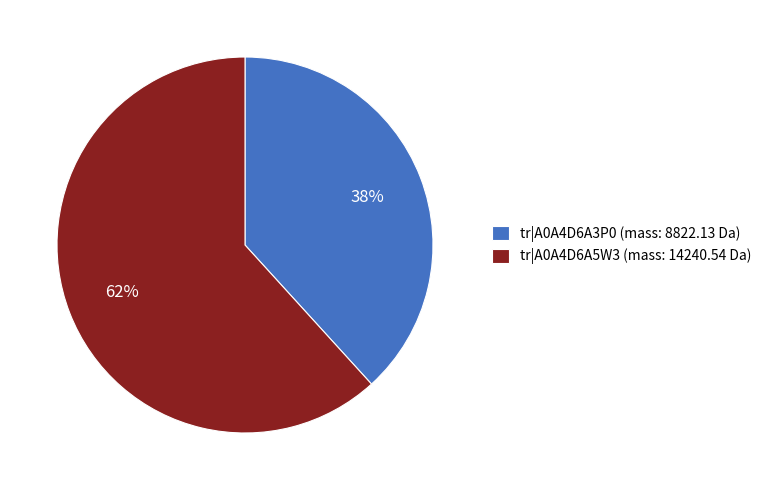

Does any single category account for the majority?

Yes